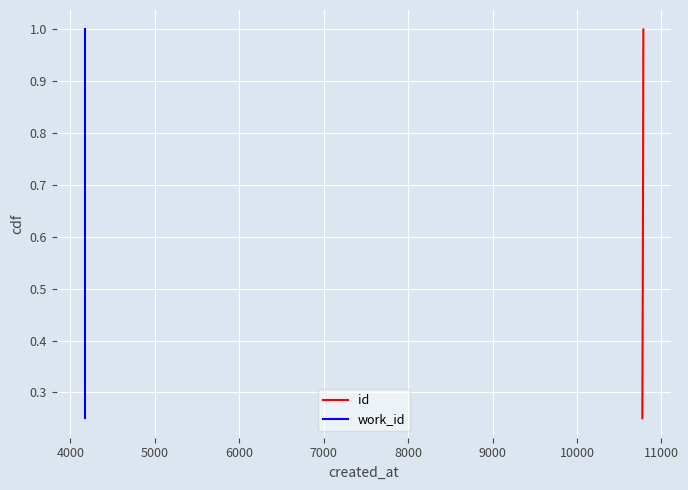

True or false: id has more than 2 points higher than both neighbors.

False